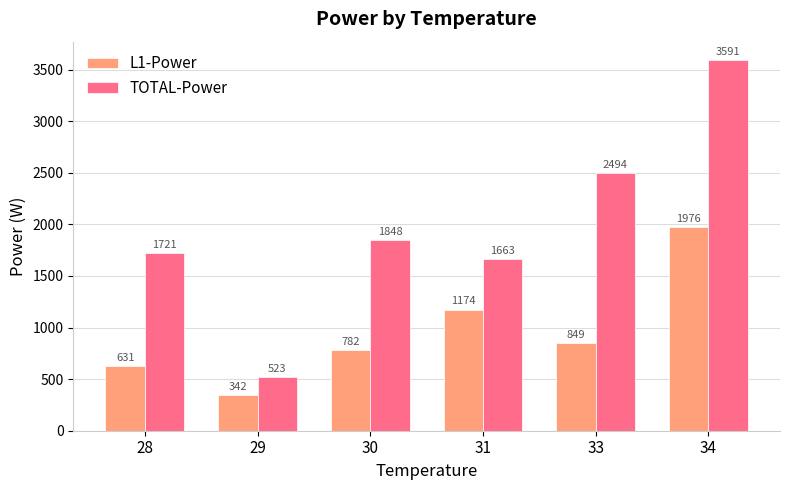

What is the value of the L1-Power bar at the 2nd from the left?

342.0